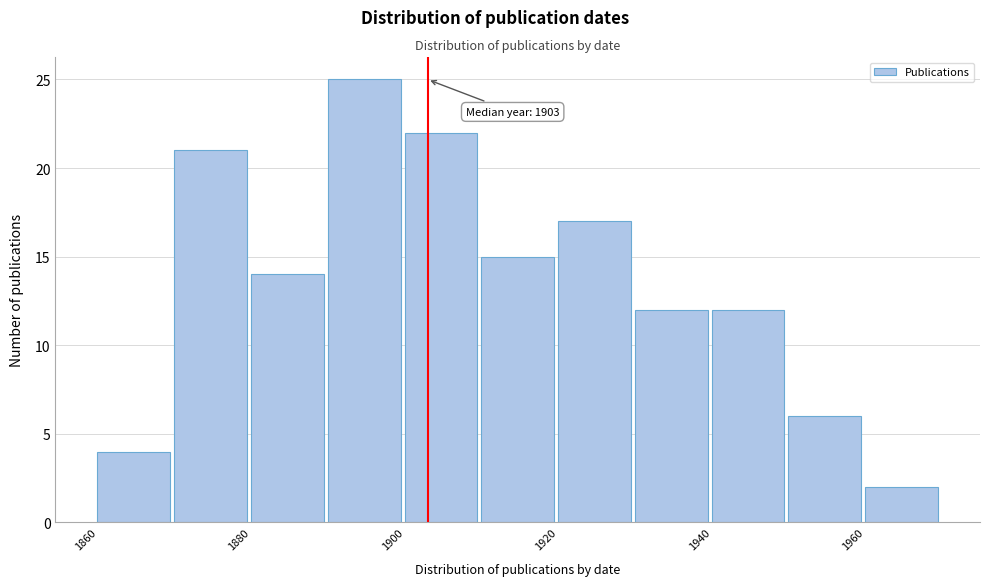

Over which range of the x-axis is the bar tallest?

1890 to 1900